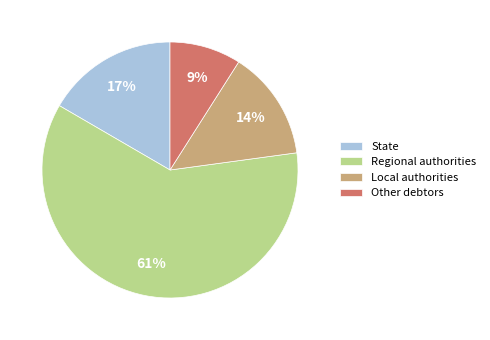

Do Other debtors and State together represent more than half of the pie?

No